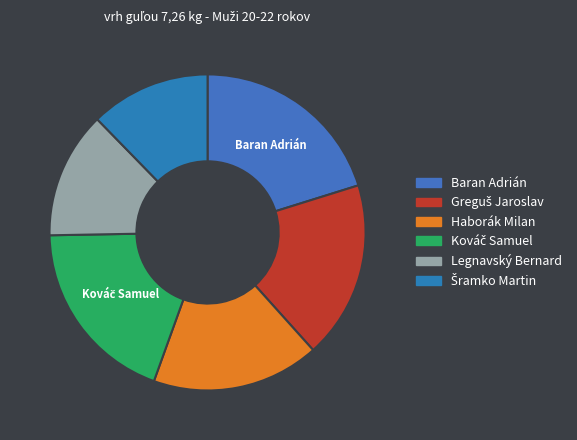

To the nearest percent, what is the combined percentage of Greguš Jaroslav and Haborák Milan?

35%